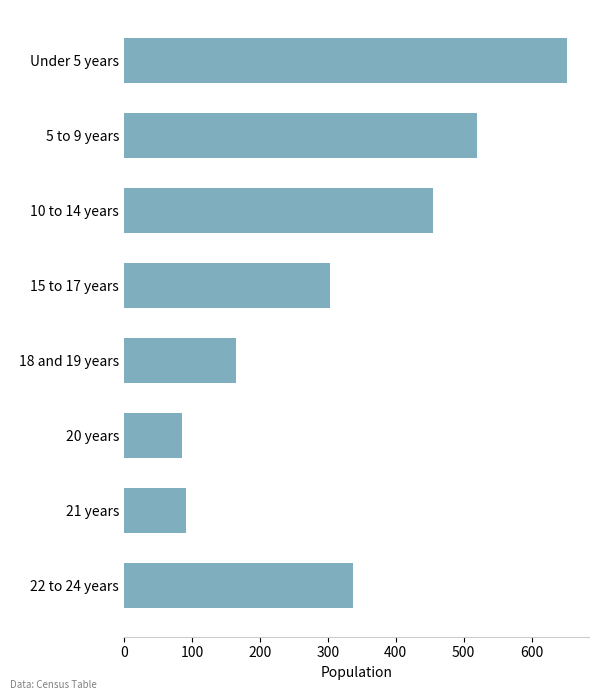

What is the average value?

326